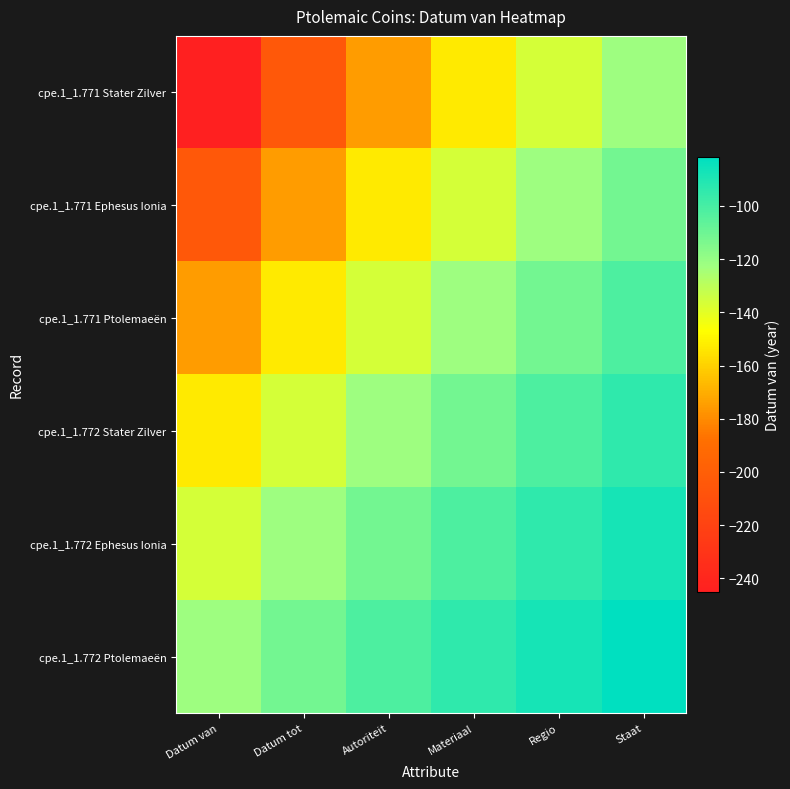

Which has a higher value, Materiaal or Datum van?

Materiaal